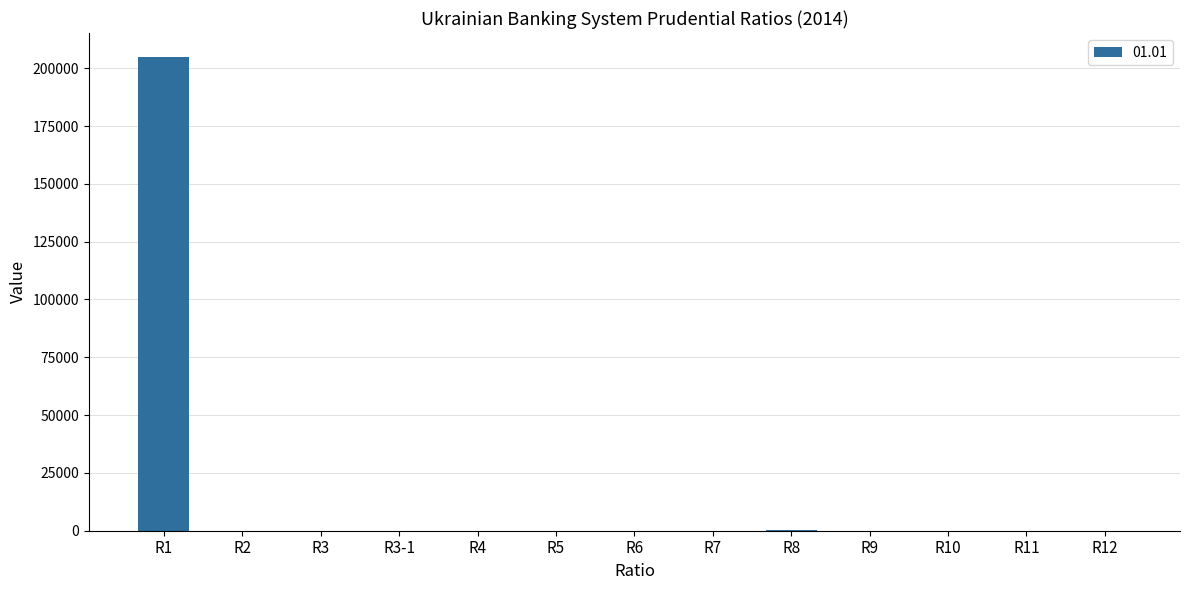

Which label corresponds to the largest value in the chart?

R1